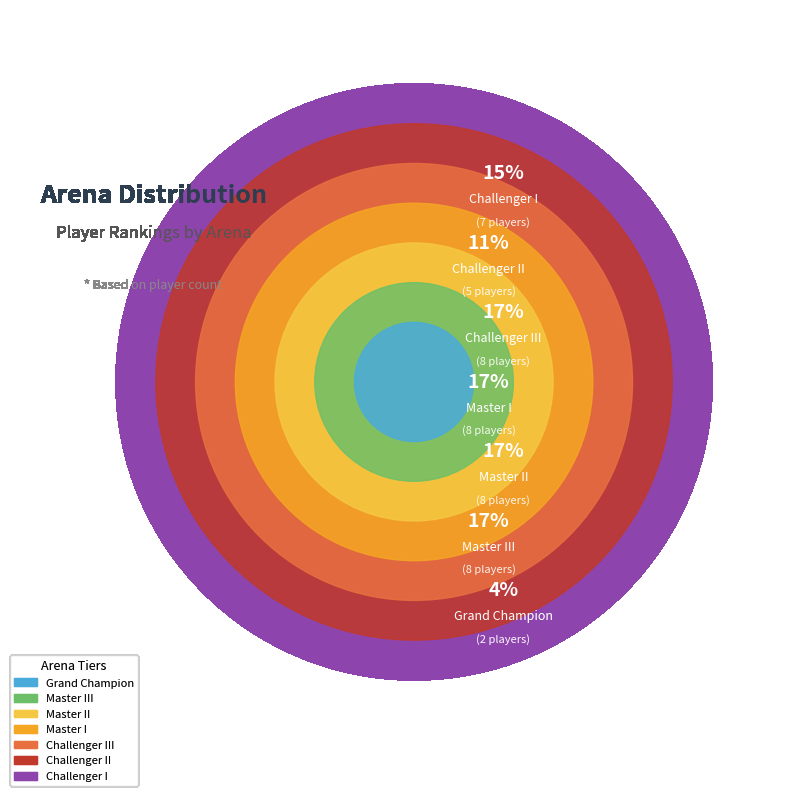

Count the number of slices in the pie.

7